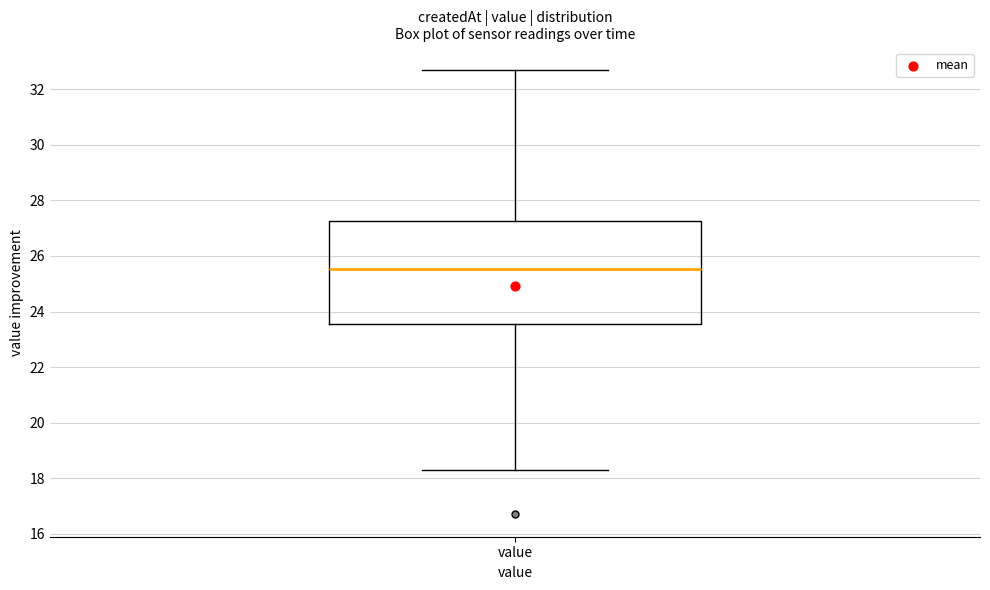

Read this box plot against the y-axis: the position of the median line, the range covered by the box, and the ends of both whiskers. The values are not printed on the chart, so give them approximately, as read against the axis.

median 25.6, box 23.6 to 27.2, whiskers 18.4 to 32.8